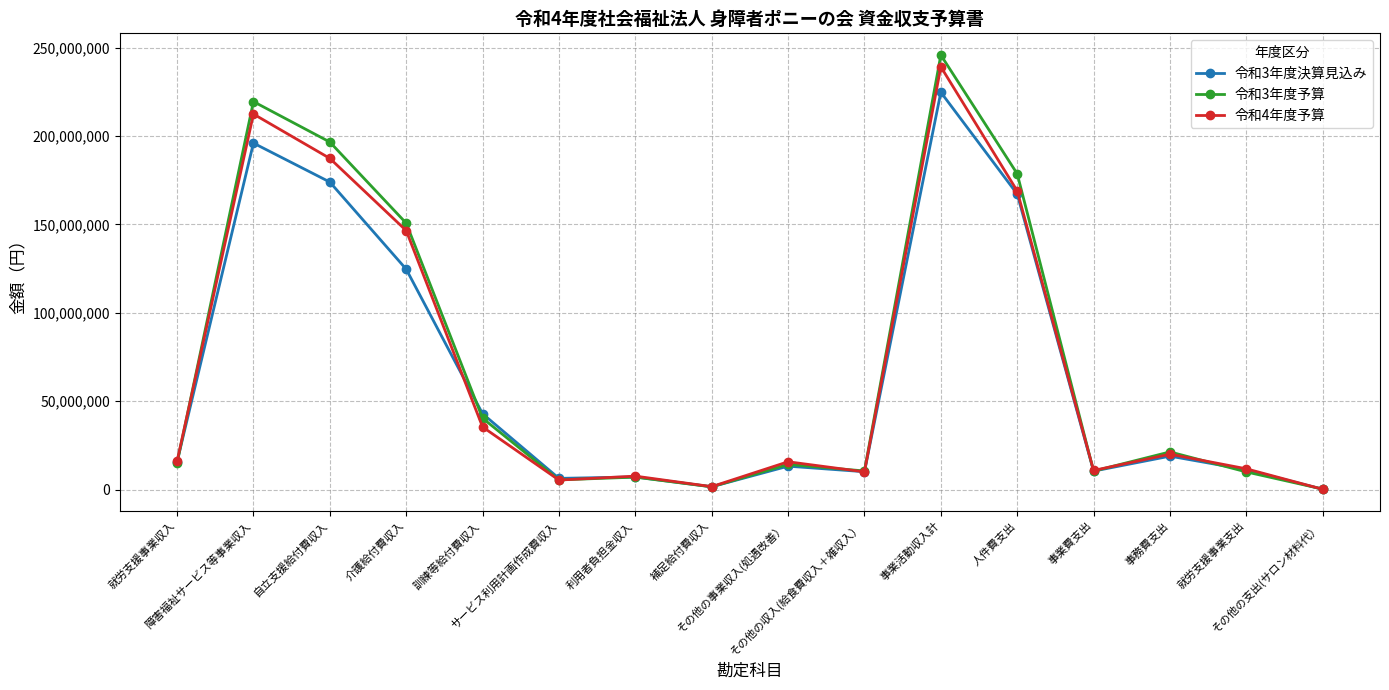

How many lines are shown in the chart?

3